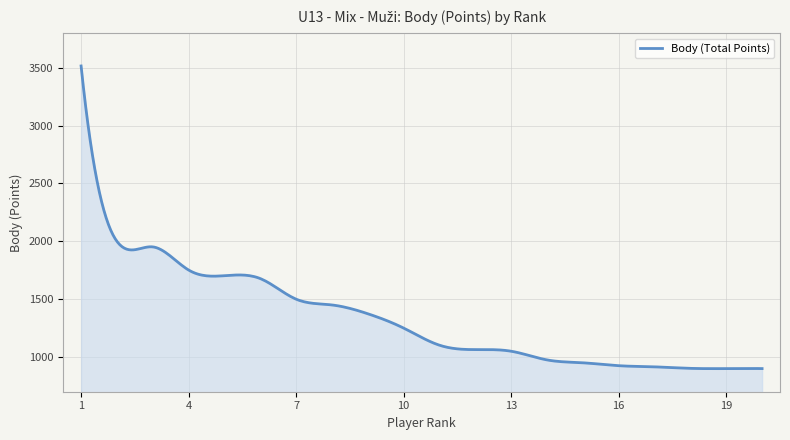

What is the smallest value displayed?

899.5